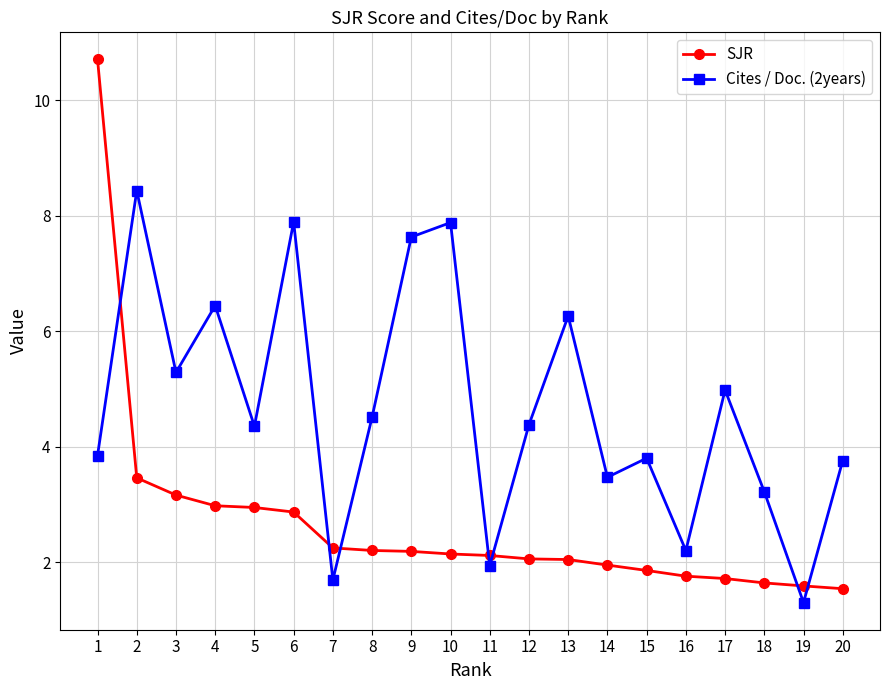

Which series has the widest spread of values?

SJR